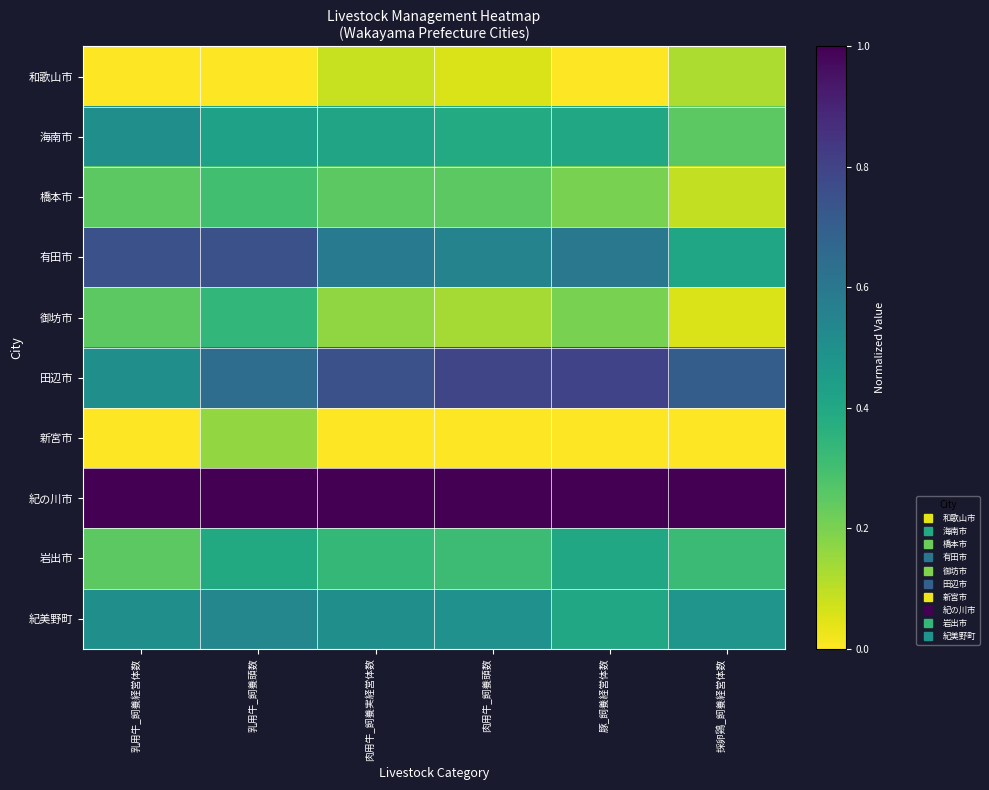

What is the total value across all series at 乳用牛_飼養頭数?

4.6